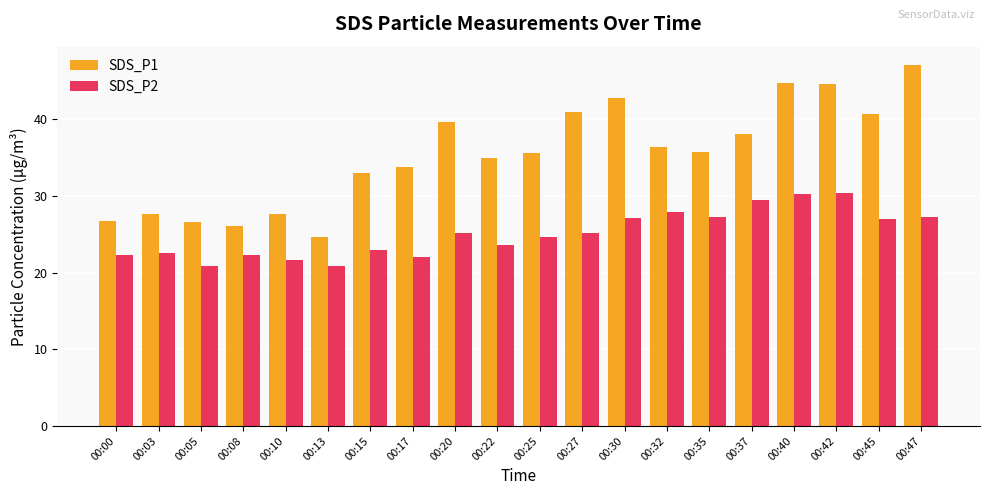

Between 00:03 and 00:40, which series saw the biggest shift?

SDS_P1